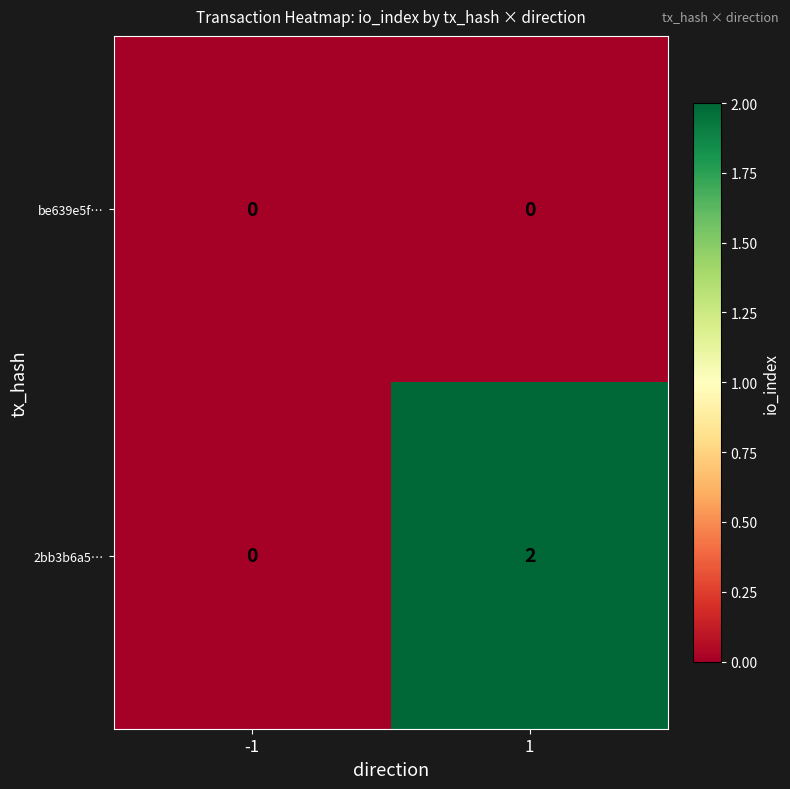

Reading right to left, list all the values displayed in this chart.

be639e5f…: 0	0
2bb3b6a5…: 2	0